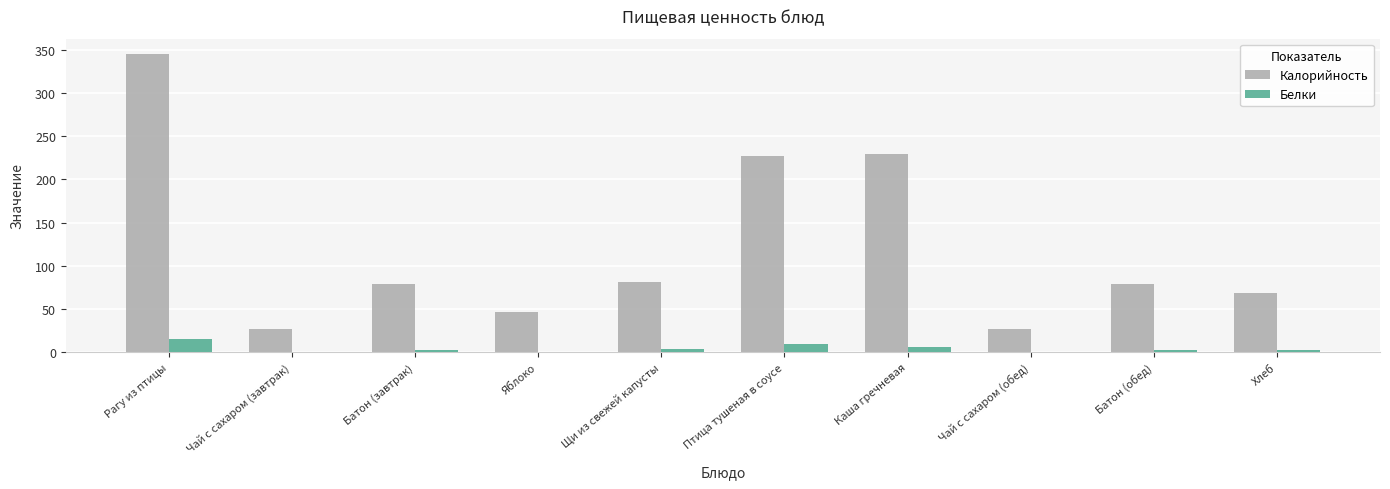

What are all the series names shown in the legend?

Калорийность, Белки